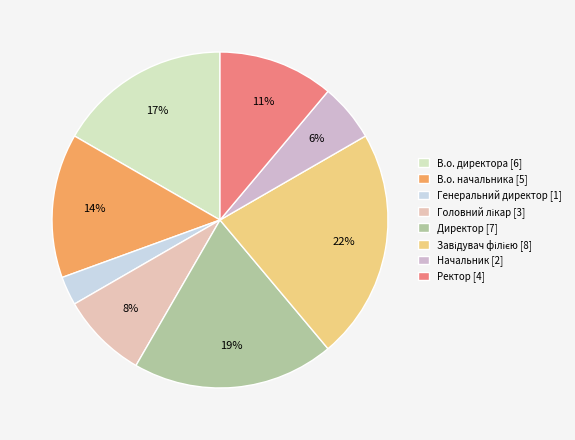

Does Ректор account for over 50% of the chart?

No